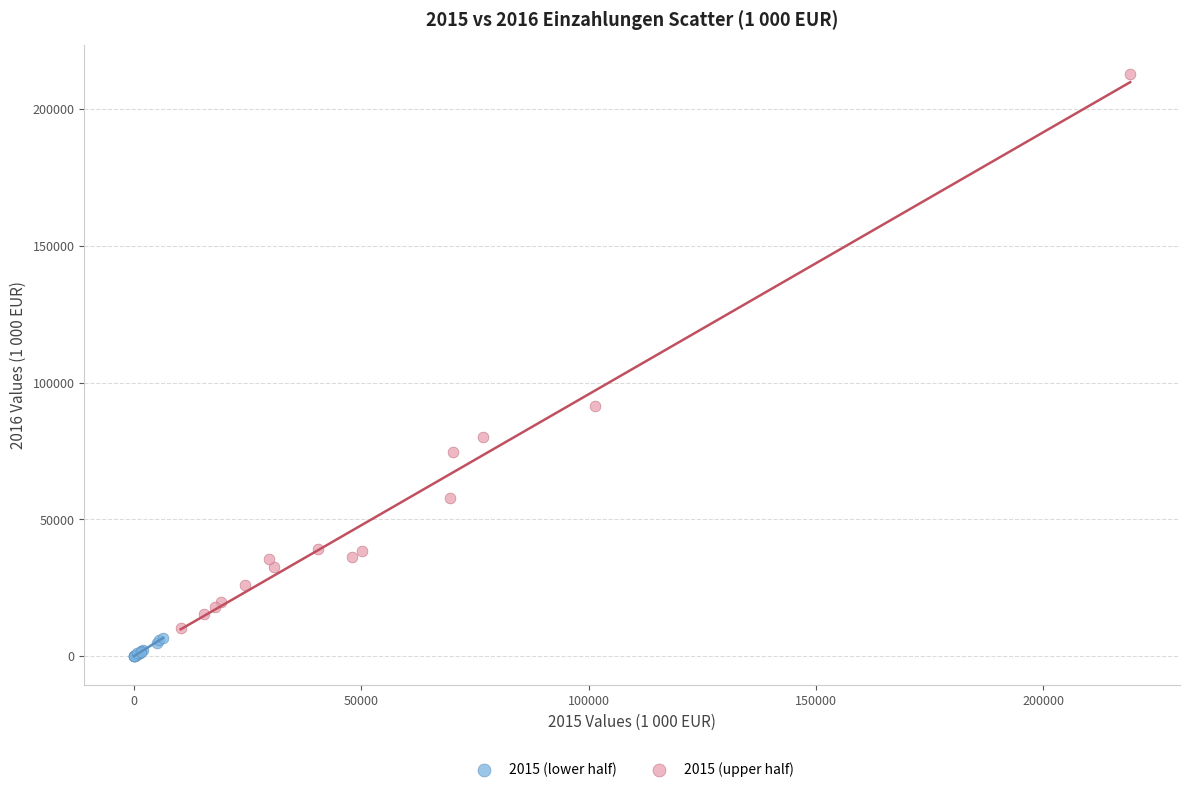

Which series contains the highest Y value?

2015 (upper half)